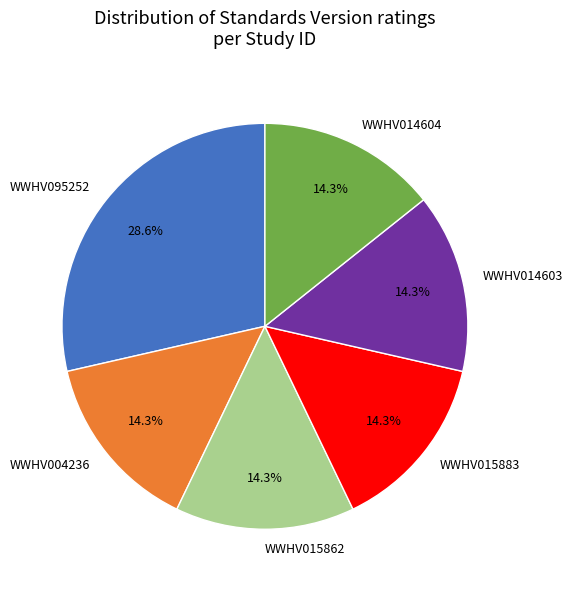

Is it true that WWHV095252 is 29% of the pie?

True